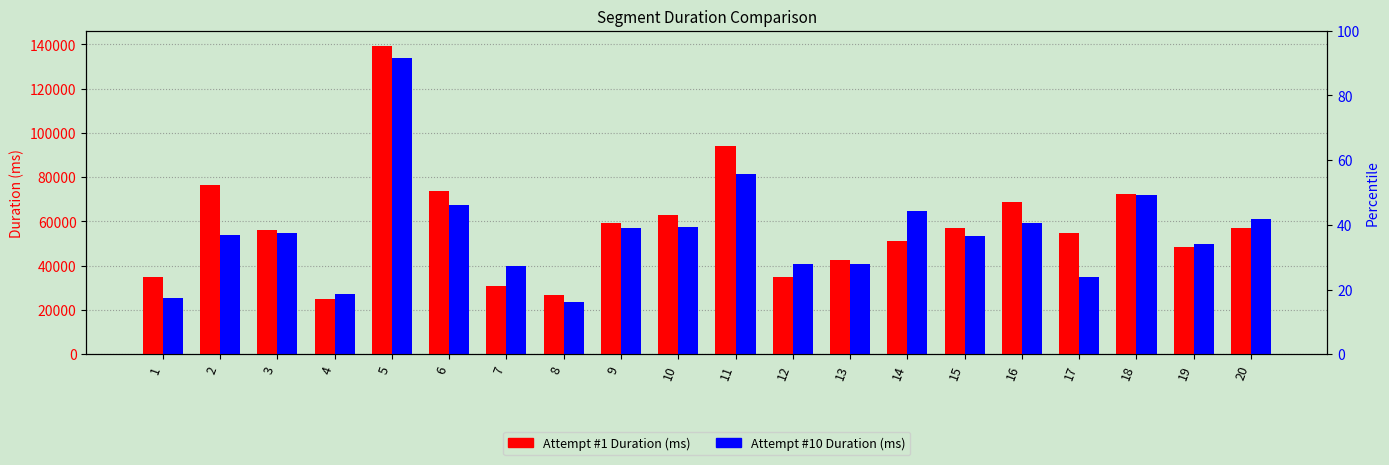

At which category is the sum across all series the highest?

5